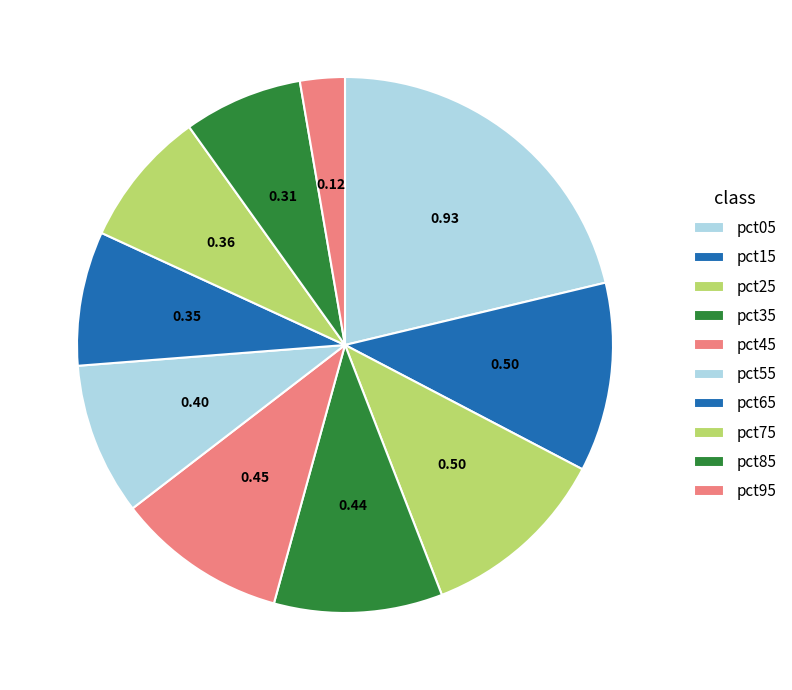

The pct35 slice represents 10% of the pie. True or false?

True